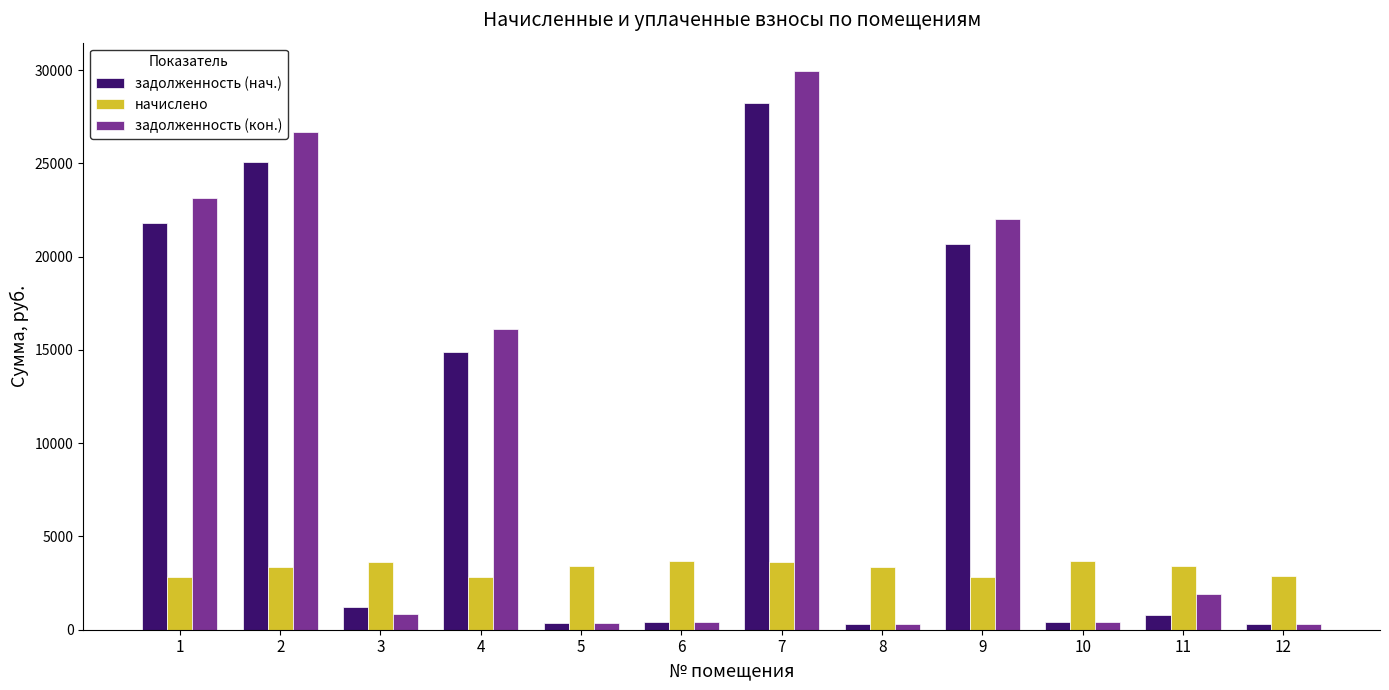

Which series changed the most between 4 and 11?

задолженность (кон.)